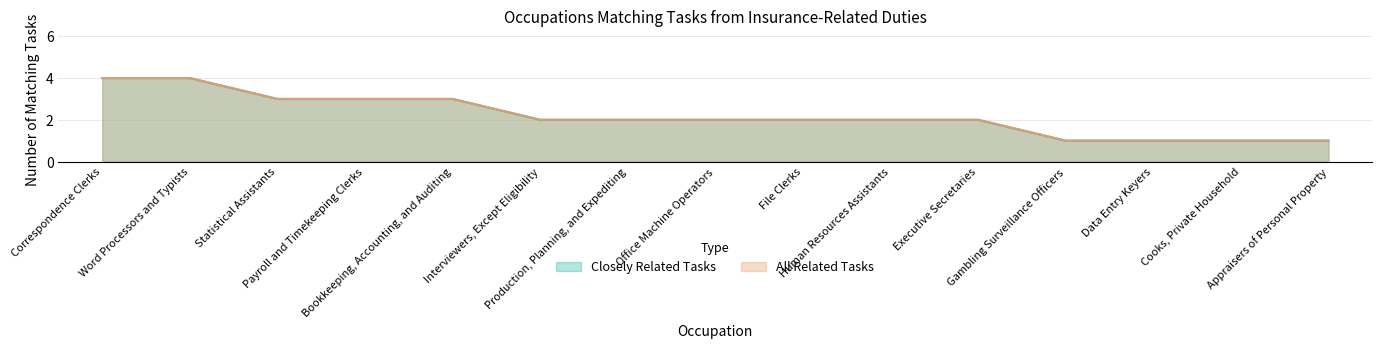

Rank the series by their maximum value, from lowest to highest.

Closely Related Tasks, All Related Tasks